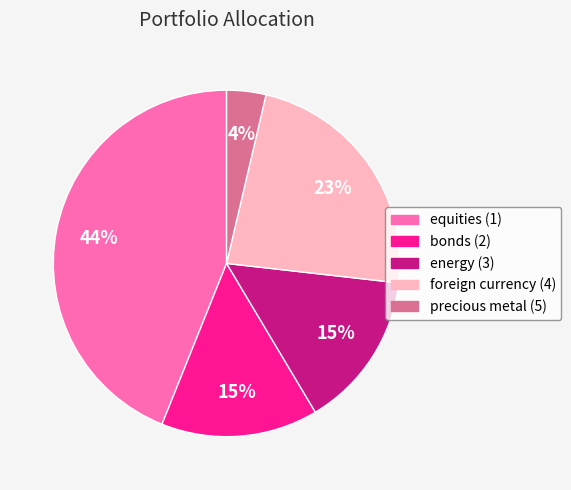

To the nearest percent, what is the difference between the largest and smallest slice percentages?

40%